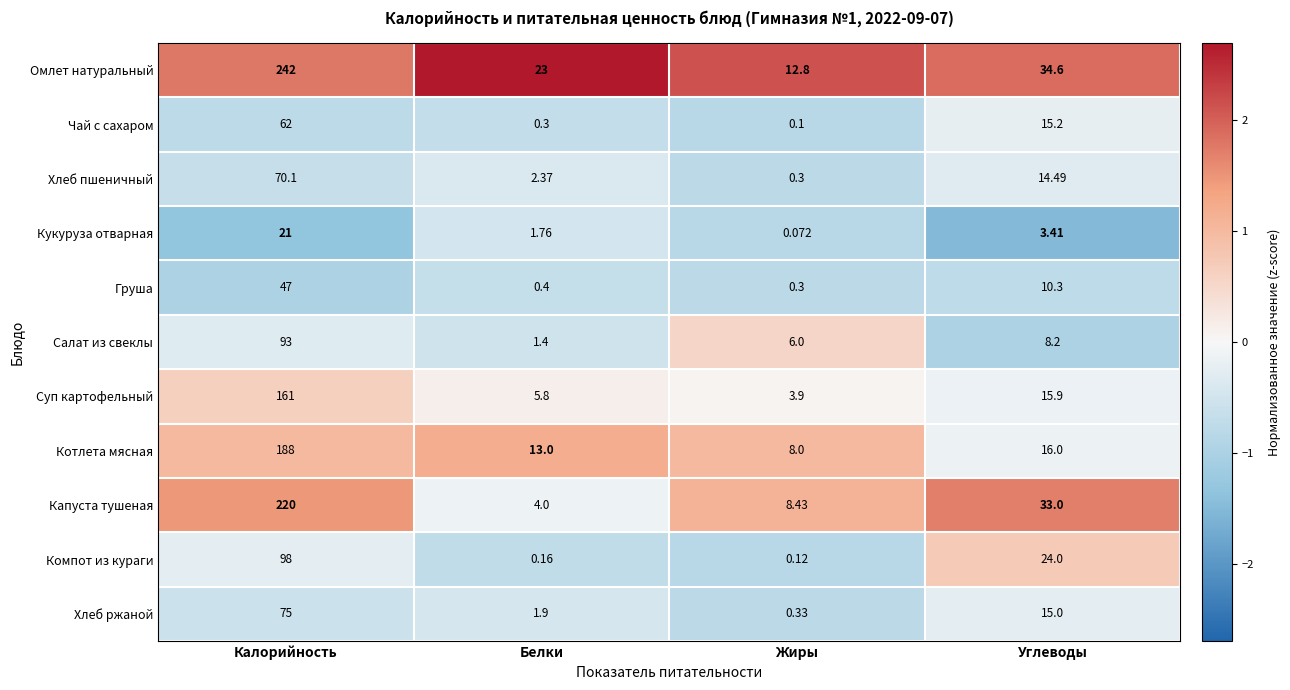

Which series has the largest range (max minus min)?

Омлет натуральный